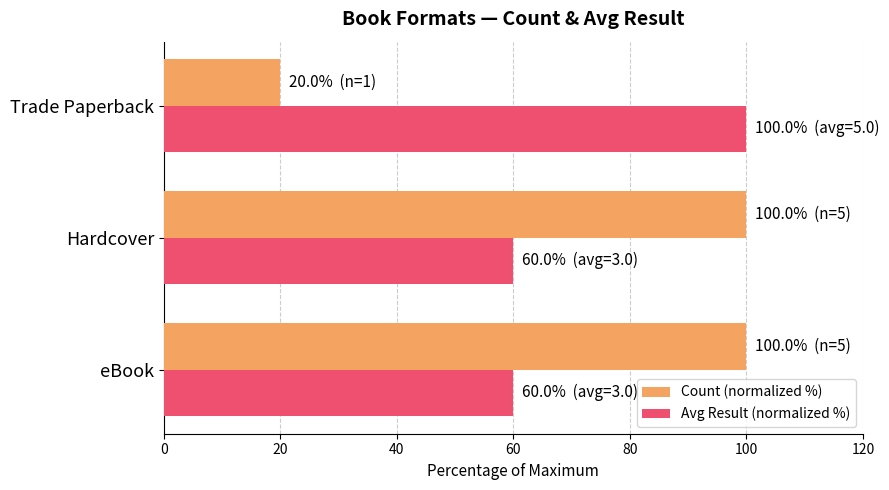

What is the sum of all Count (normalized %) values?

220